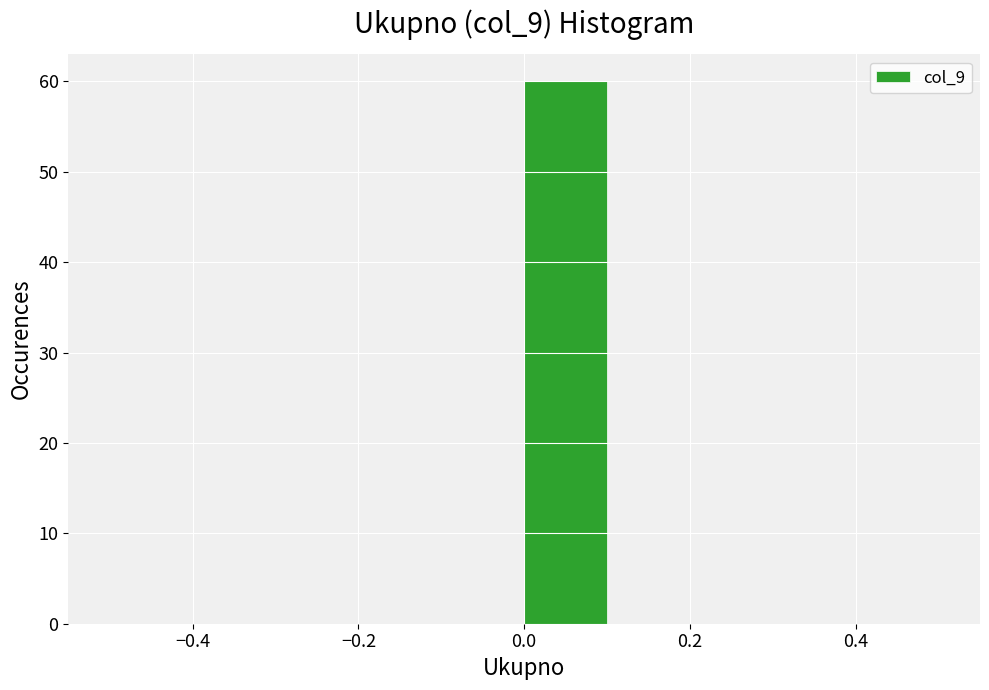

Reading left to right, transcribe this chart: for each bar, give the range it covers on the x-axis and its height. The values are not printed on the chart, so give them approximately, as read against the axis.

-0.5 to -0.4: 0
-0.4 to -0.3: 0
-0.3 to -0.2: 0
-0.2 to -0.1: 0
-0.1 to 0.0: 0
0.0 to 0.1: 60
0.1 to 0.2: 0
0.2 to 0.3: 0
0.3 to 0.4: 0
0.4 to 0.5: 0